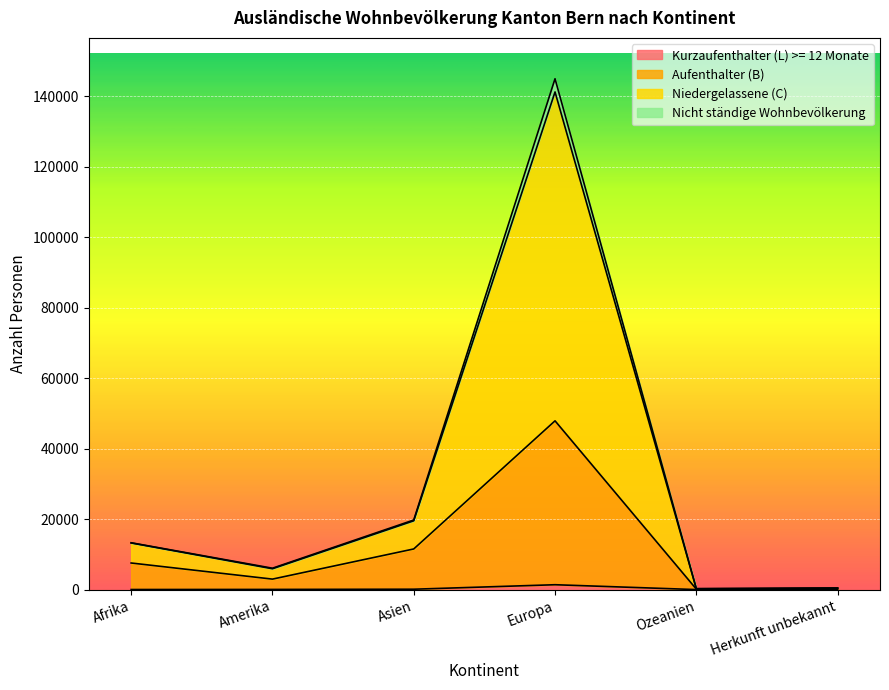

How many lines are shown in the chart?

4